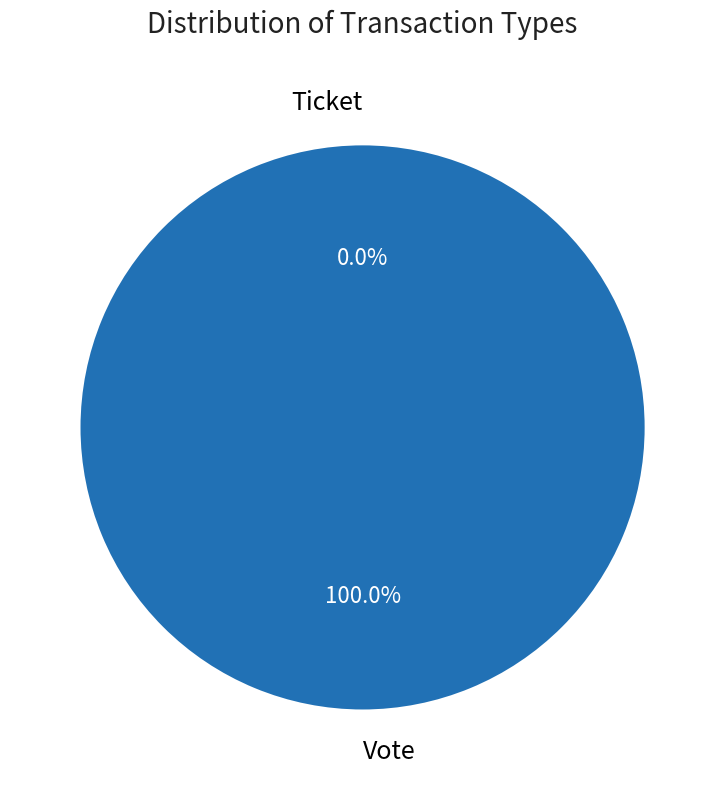

Rank the categories by value from lowest to highest.

Ticket, Vote